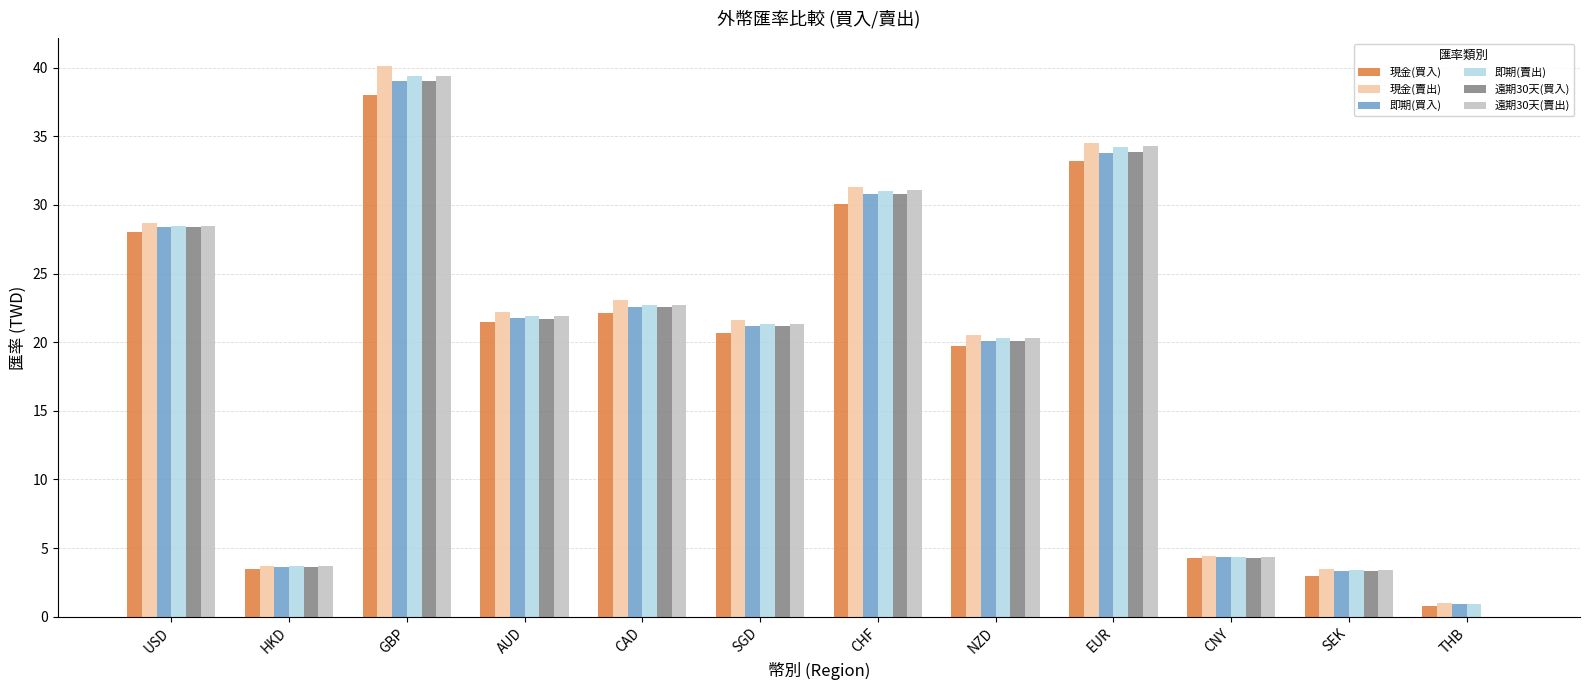

How many positive values does the 遠期30天(買入) series have?

11